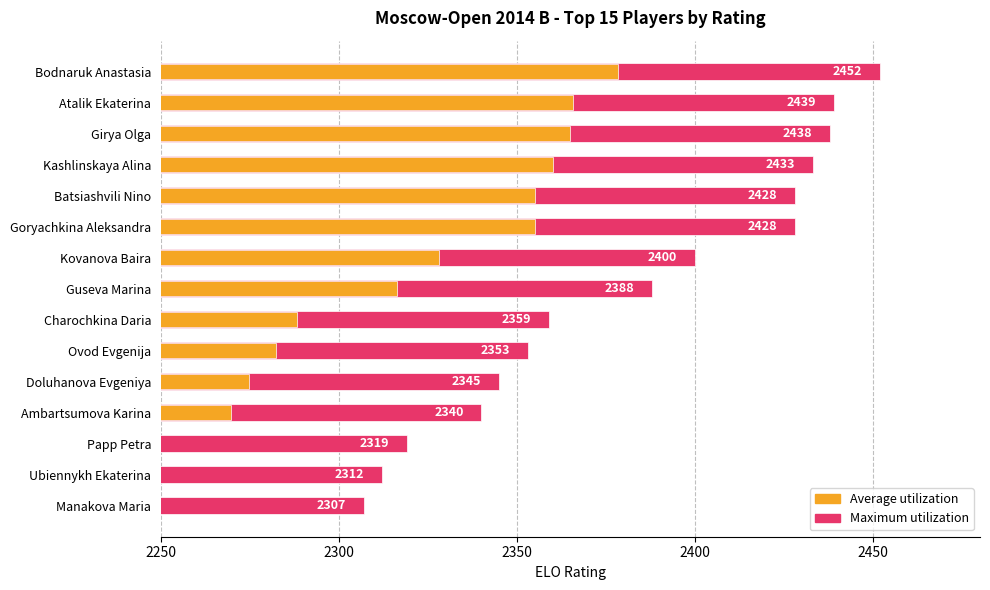

At how many categories does at least one series exceed 2258?

15